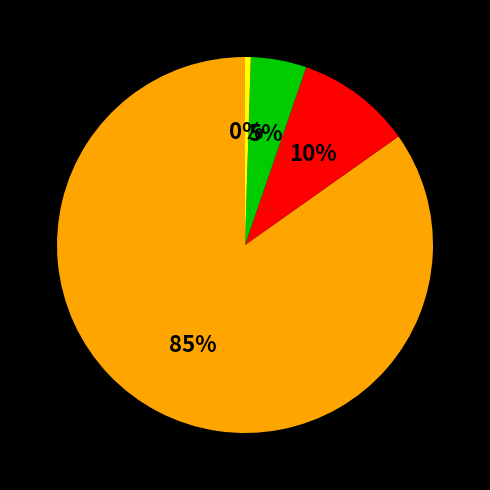

Is there a majority slice in this chart?

Yes